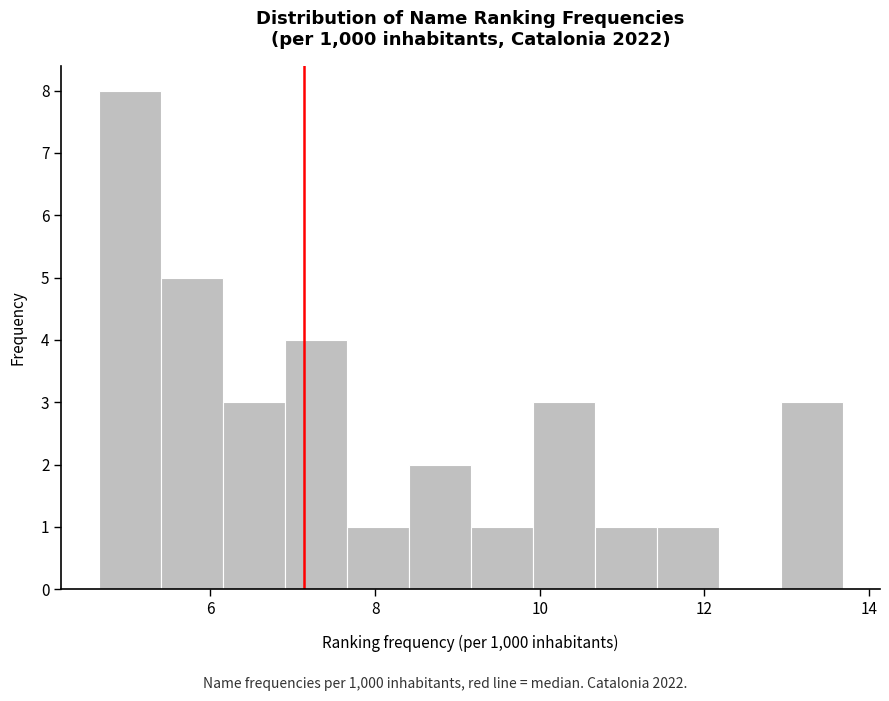

Read against the x-axis, roughly where is the centre of the tallest bar?

5.0